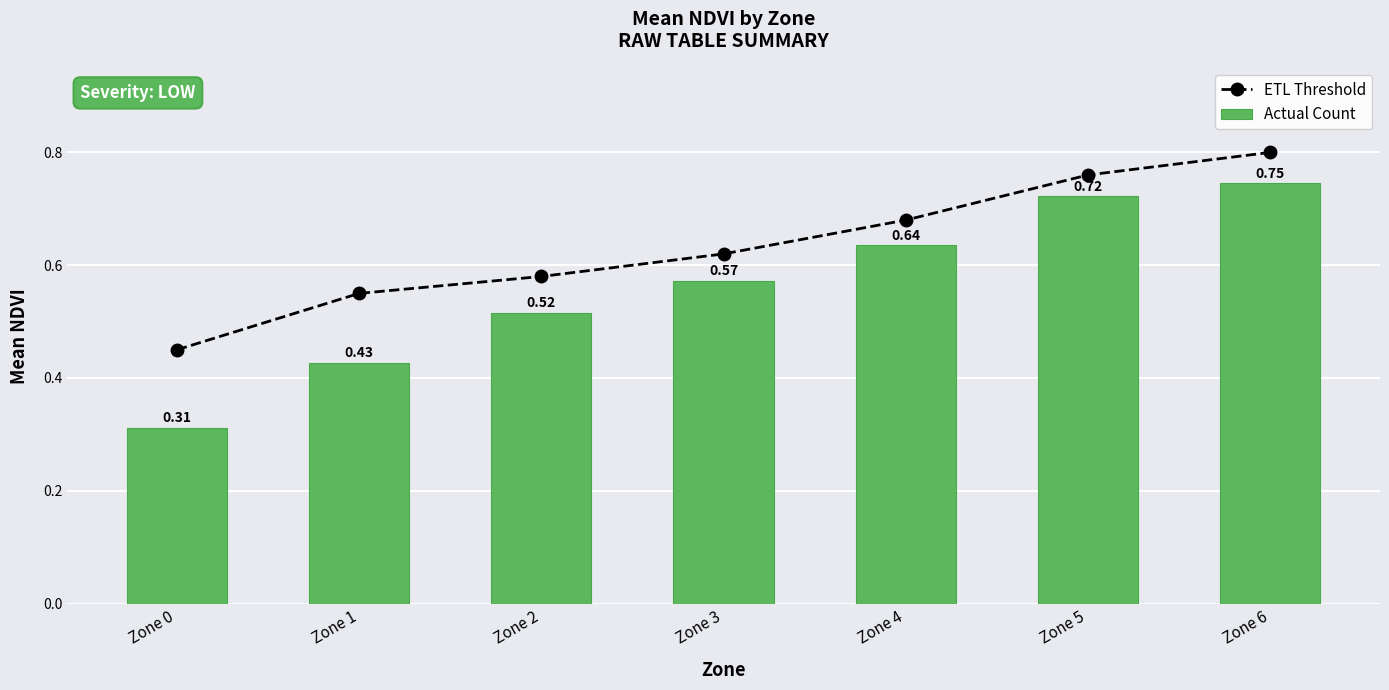

At which category is the sum across all series the highest?

Zone 6